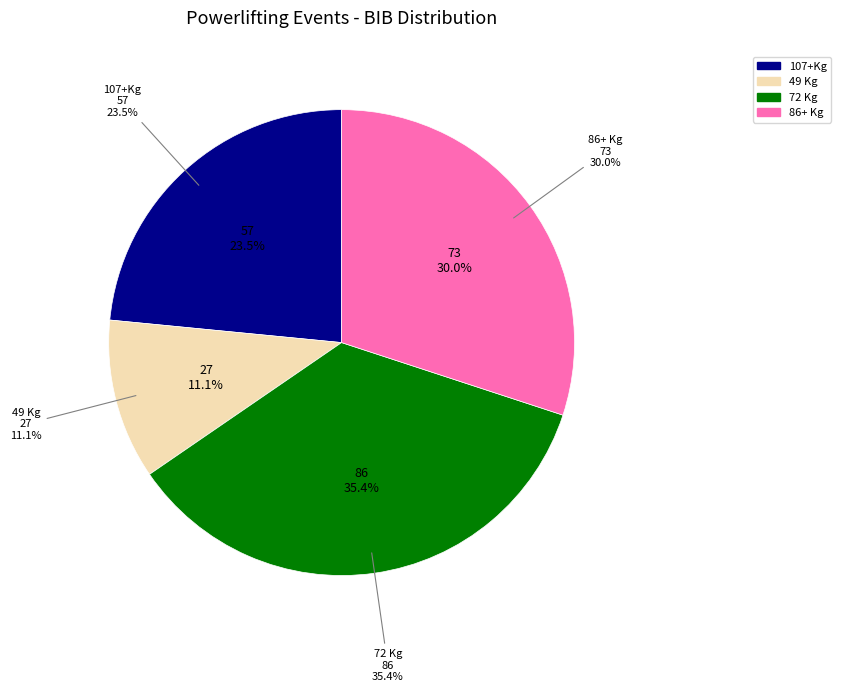

Does 49 Kg account for over 50% of the chart?

No